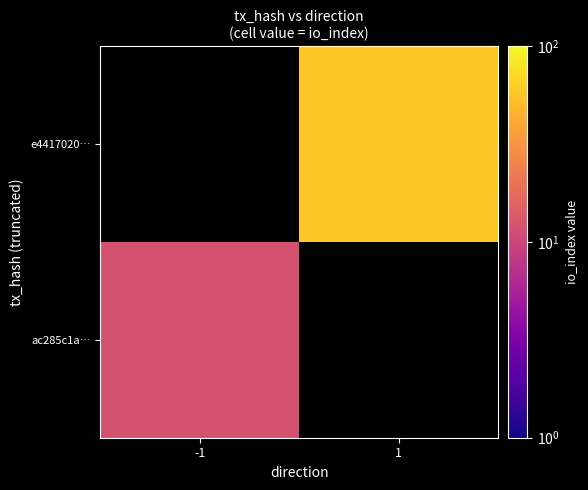

How many values in ac285c1a… are above zero?

1